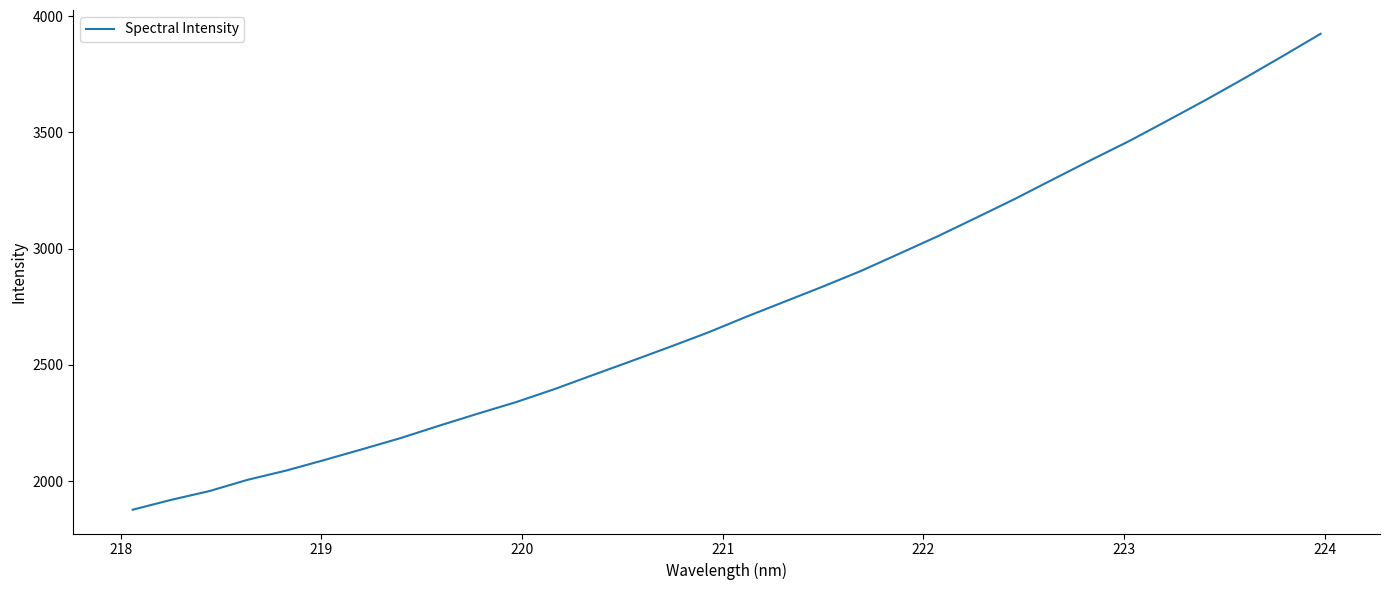

Count the number of data series in this chart.

1